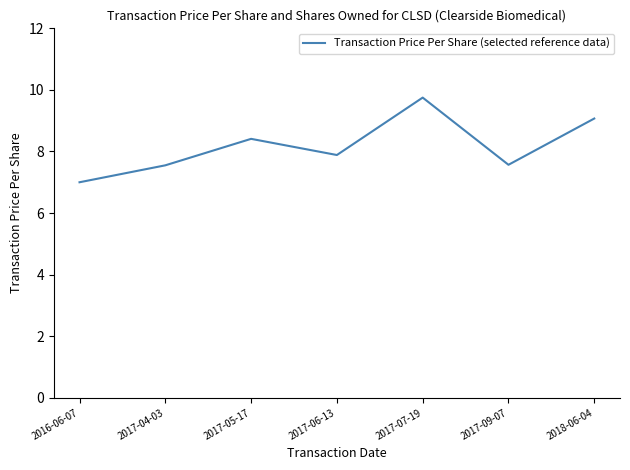

Count the number of values greater than 7.

6